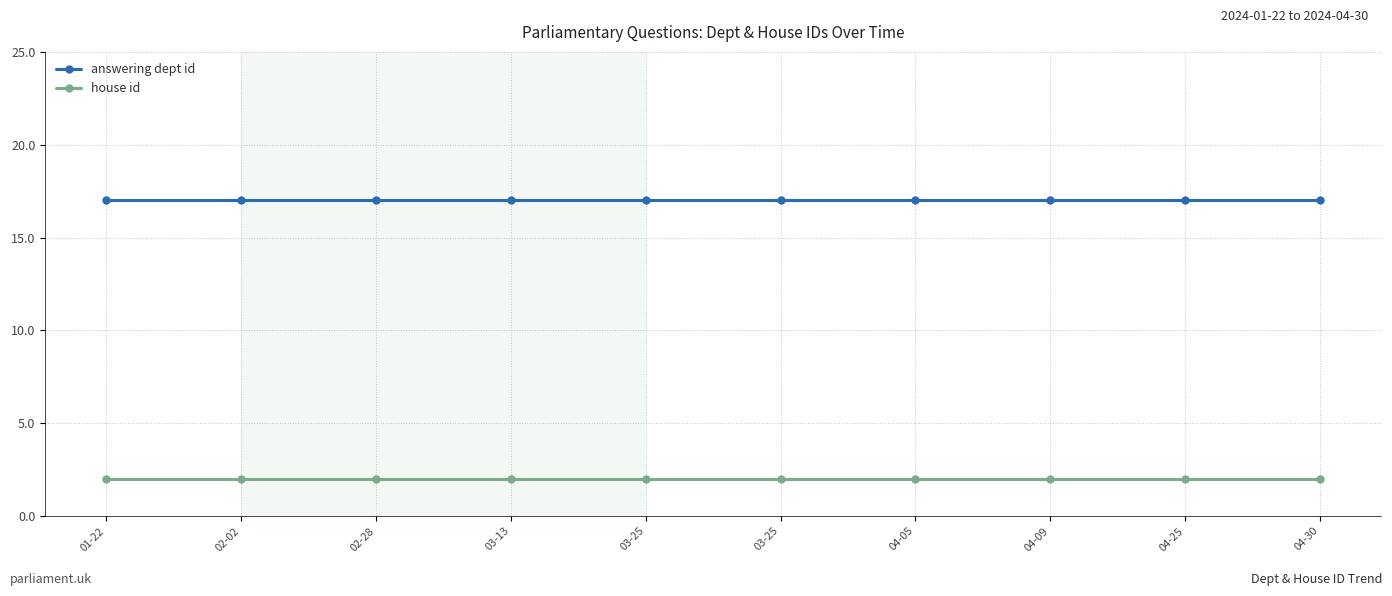

Count the number of data series in this chart.

2